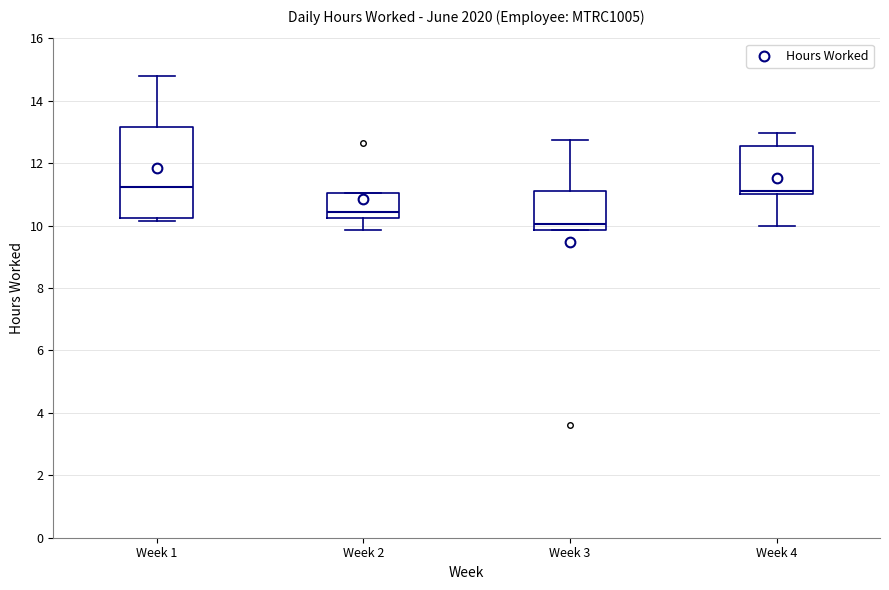

Which box's median line is the lowest?

Week 3